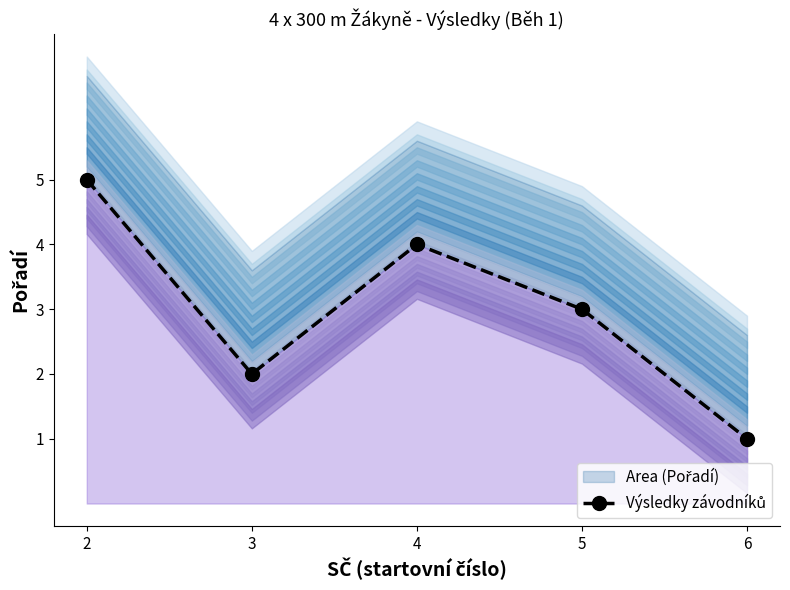

What is the ratio of the value at 2 to the value at 4?

1.2